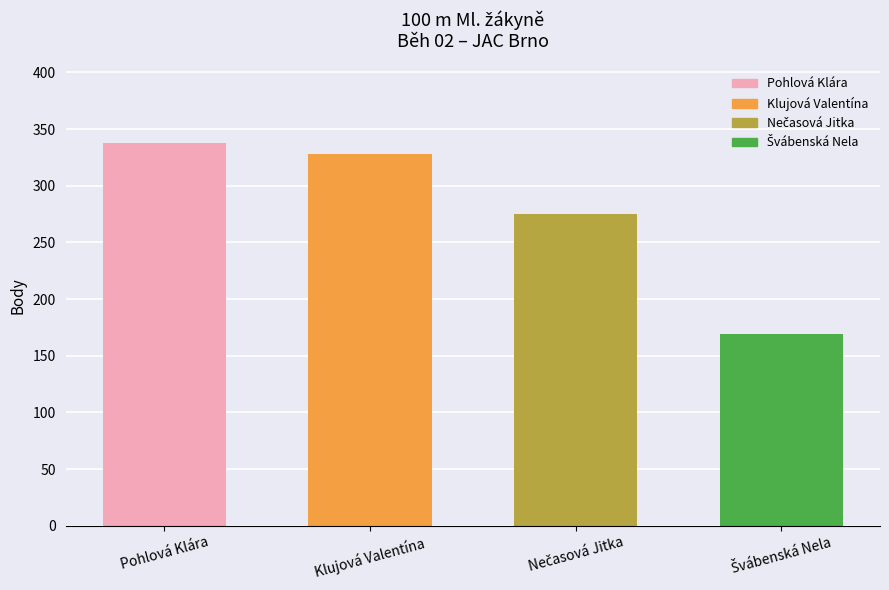

Which has a higher value, Pohlová Klára or Klujová Valentína?

Pohlová Klára